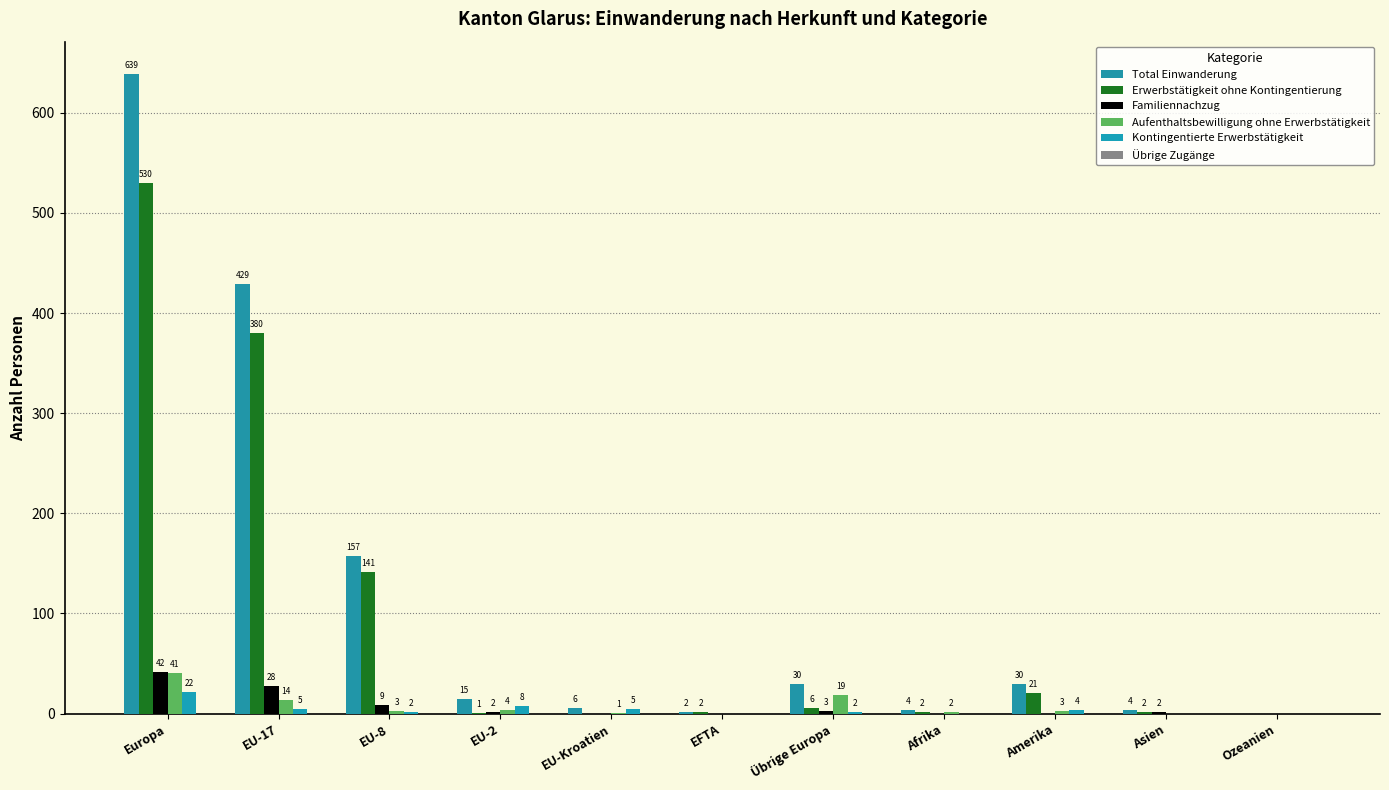

Rank the series at Europa from lowest to highest value.

Übrige Zugänge, Kontingentierte Erwerbstätigkeit, Aufenthaltsbewilligung ohne Erwerbstätigkeit, Familiennachzug, Erwerbstätigkeit ohne Kontingentierung, Total Einwanderung